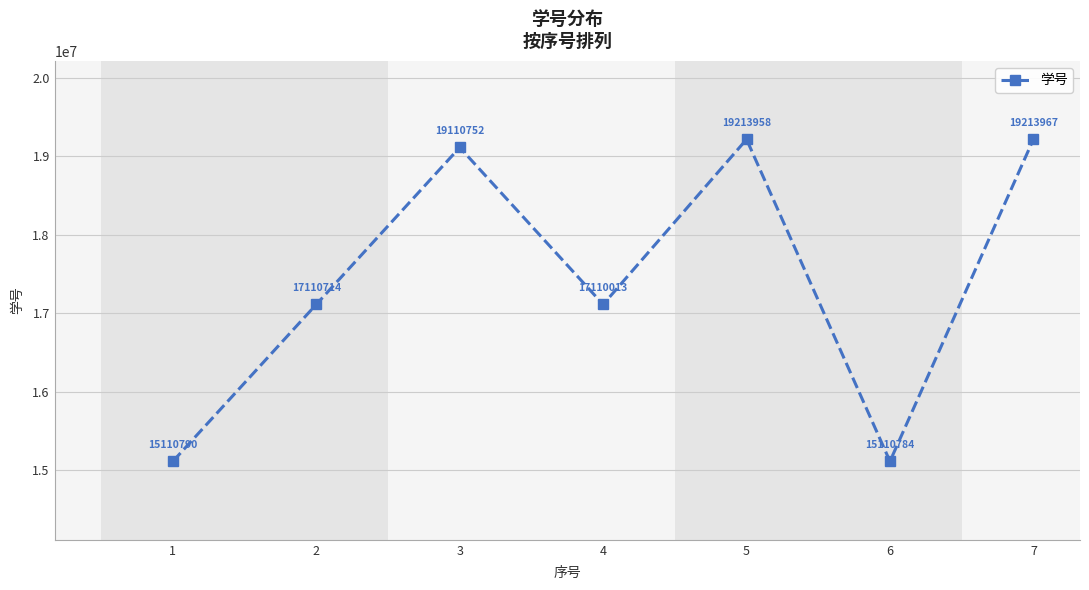

What is the smallest value displayed?

15110784